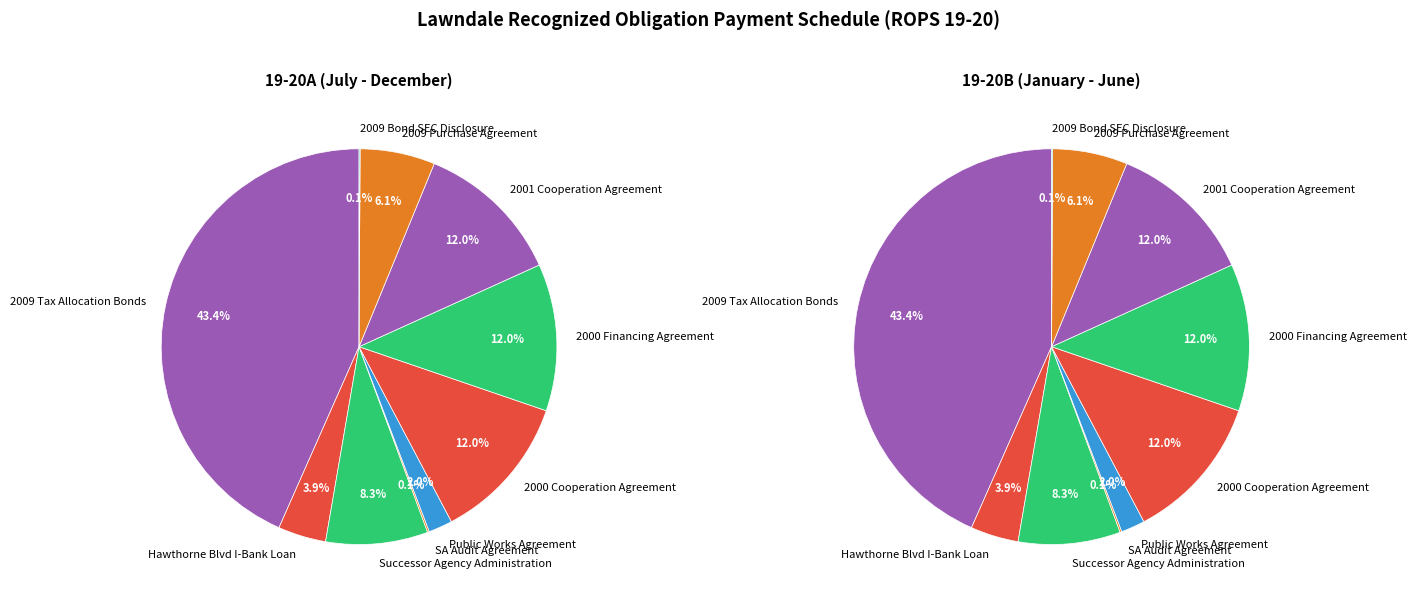

What is the ratio of the value at 2009 Bond SEC Disclosure to the value at SA Audit Agreement?

0.6